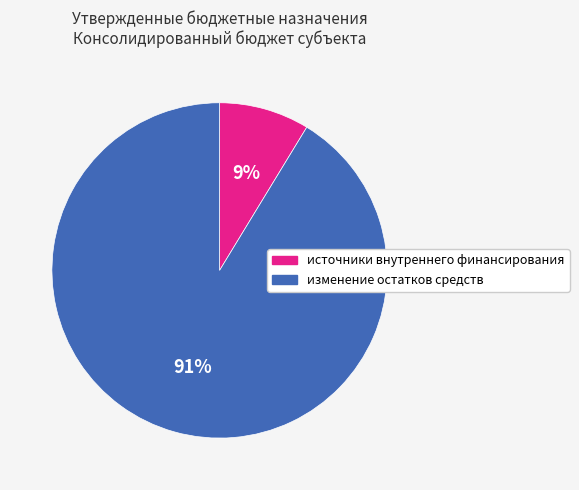

Which slice is the largest?

изменение остатков средств